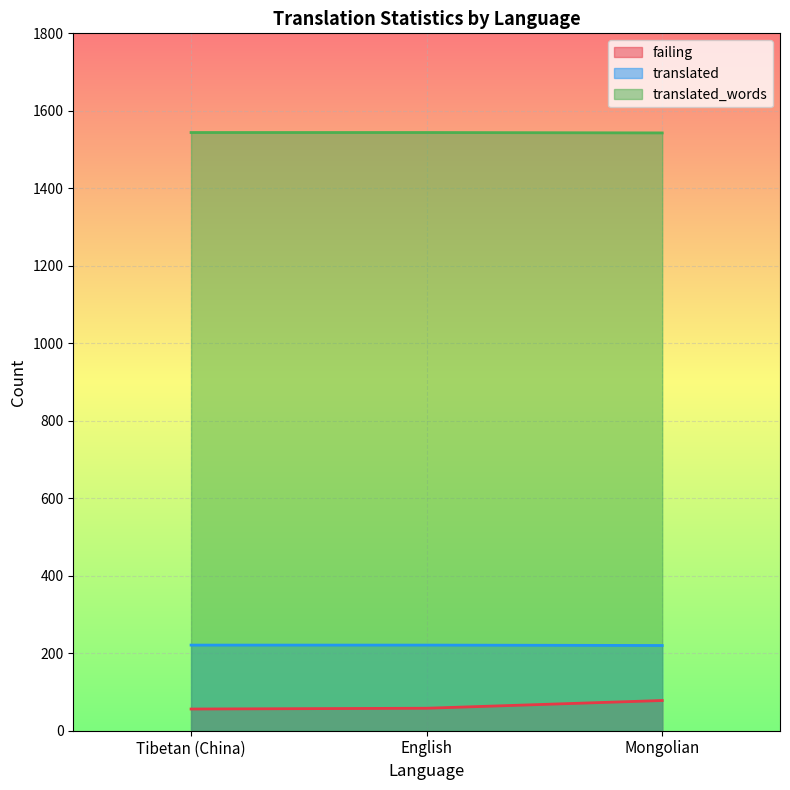

How many data points in failing are above 58?

1